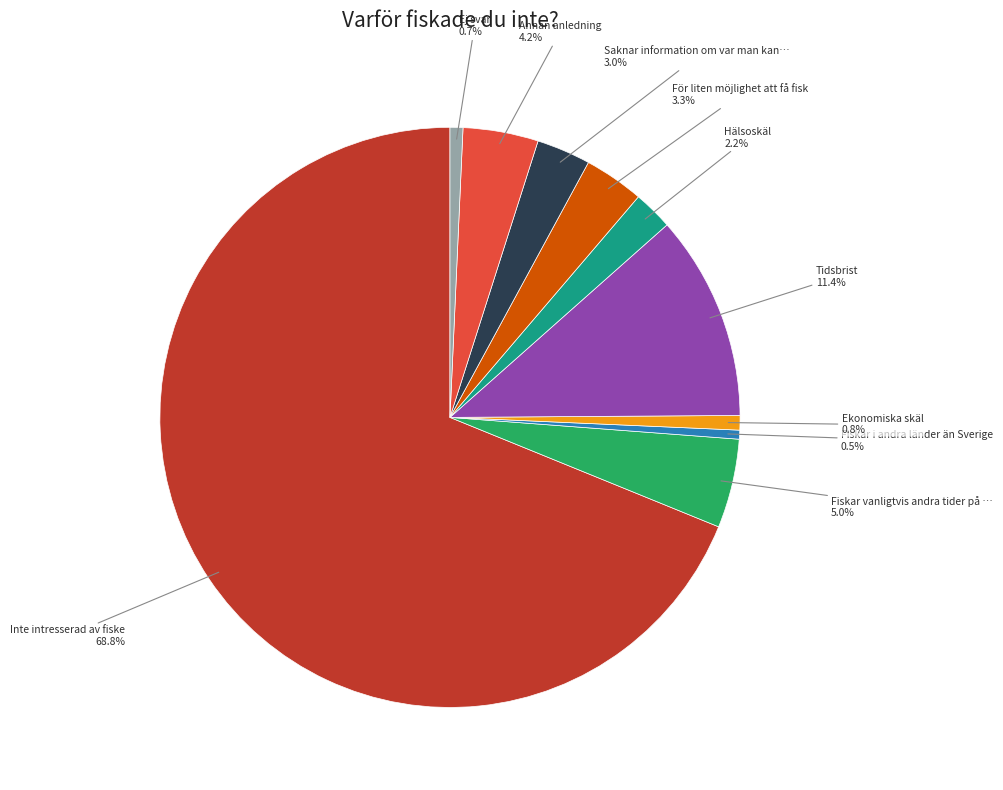

Is there any slice that represents more than half of the pie?

Yes